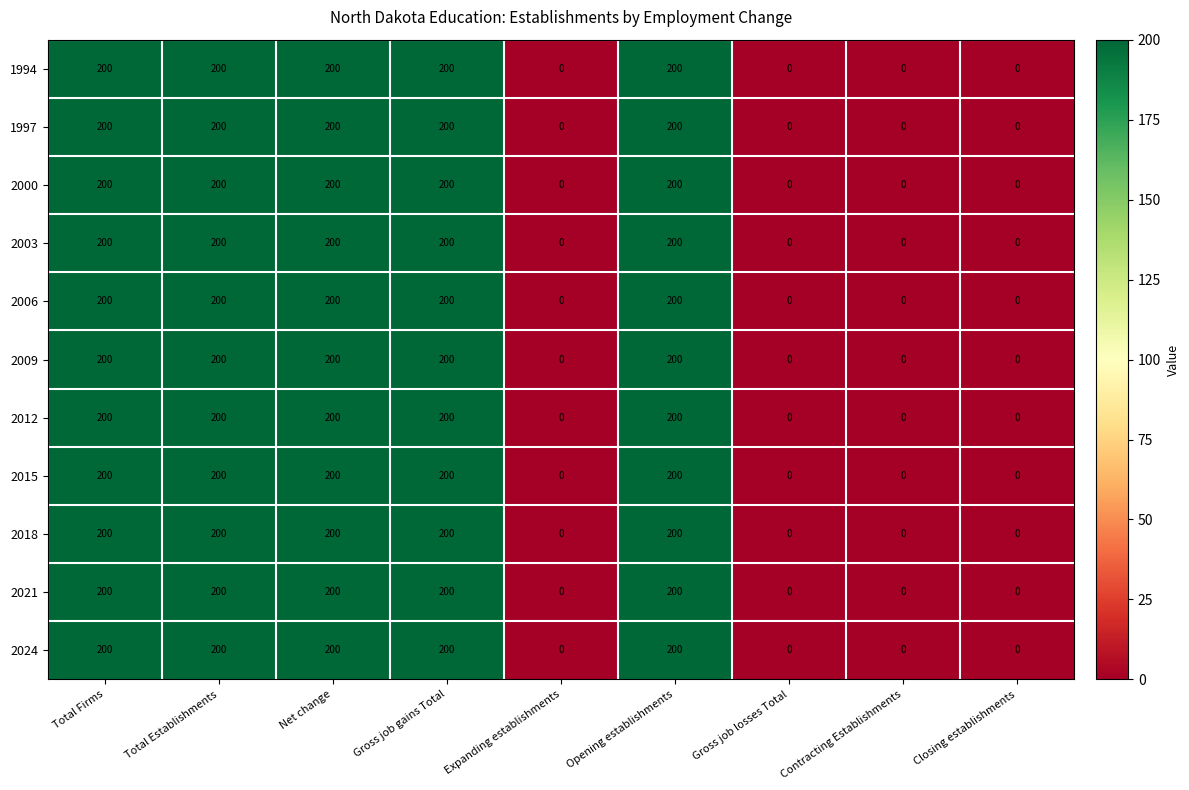

What is the sum of the 2000 values at Expanding establishments and Gross job gains Total?

200